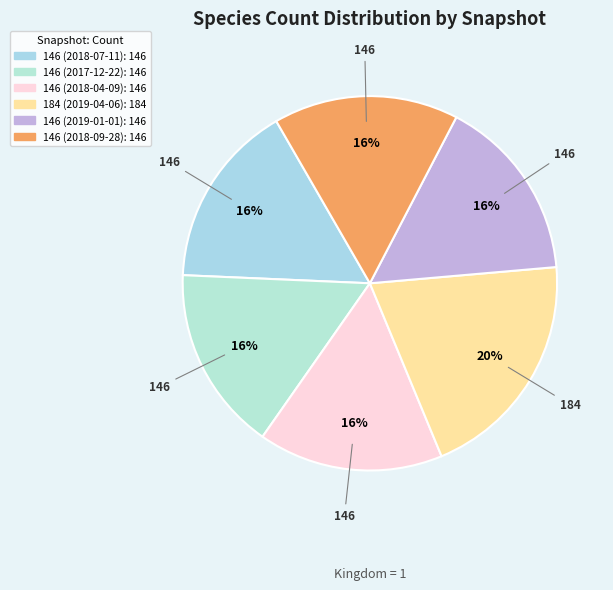

Does 184 (2019-04-06) represent more than half of the total?

No